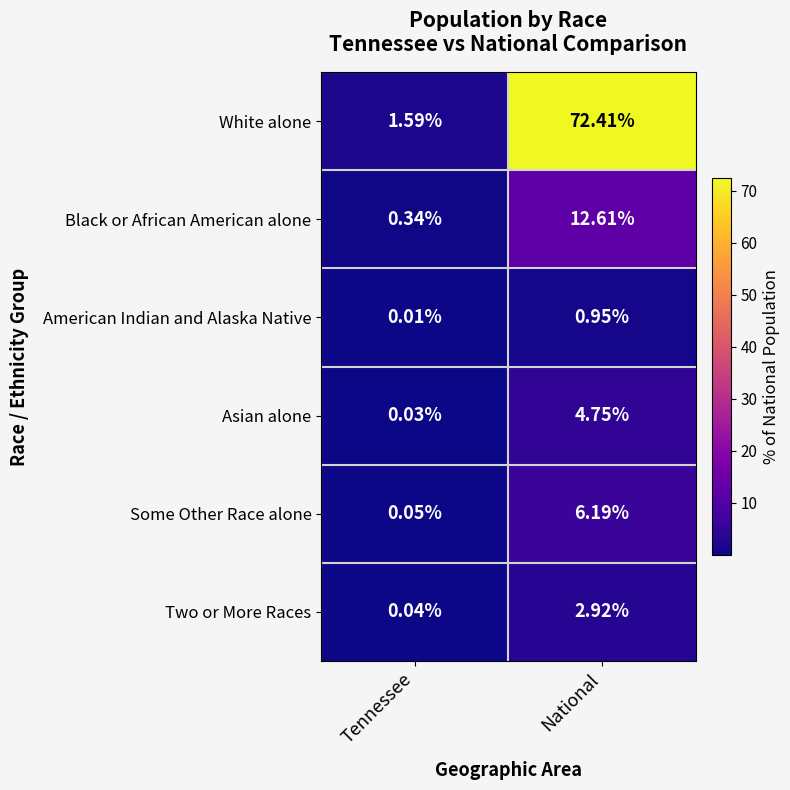

Which label corresponds to the largest value in the chart?

National